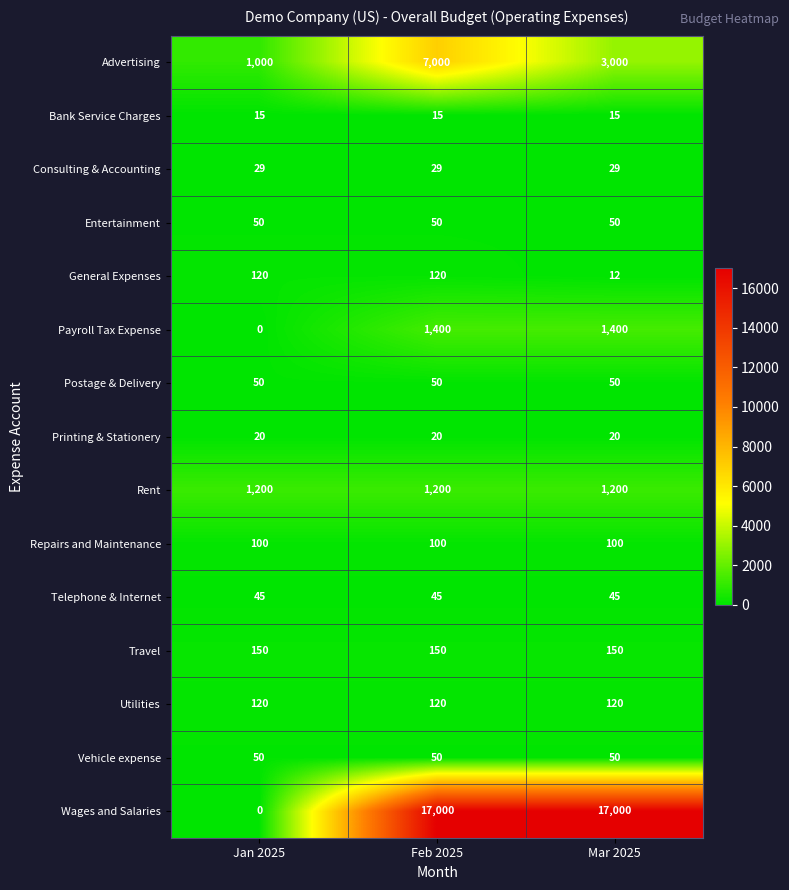

Which series has the largest range (max minus min)?

Wages and Salaries